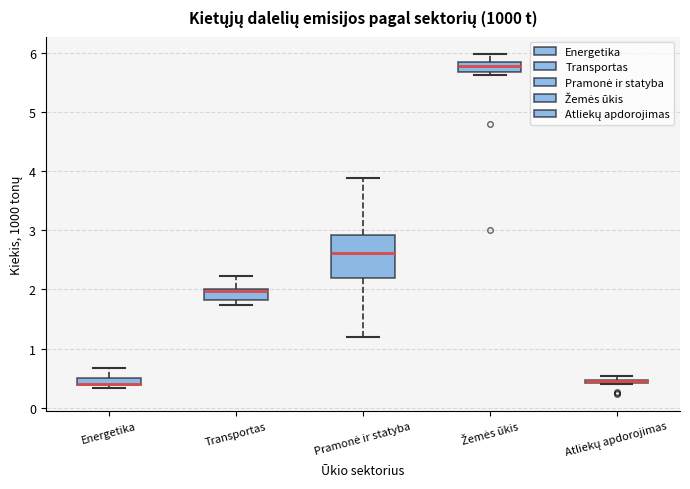

Where does the upper whisker of the box for Transportas end on the y-axis? The values are not printed on the chart, so give them approximately, as read against the axis.

2.2